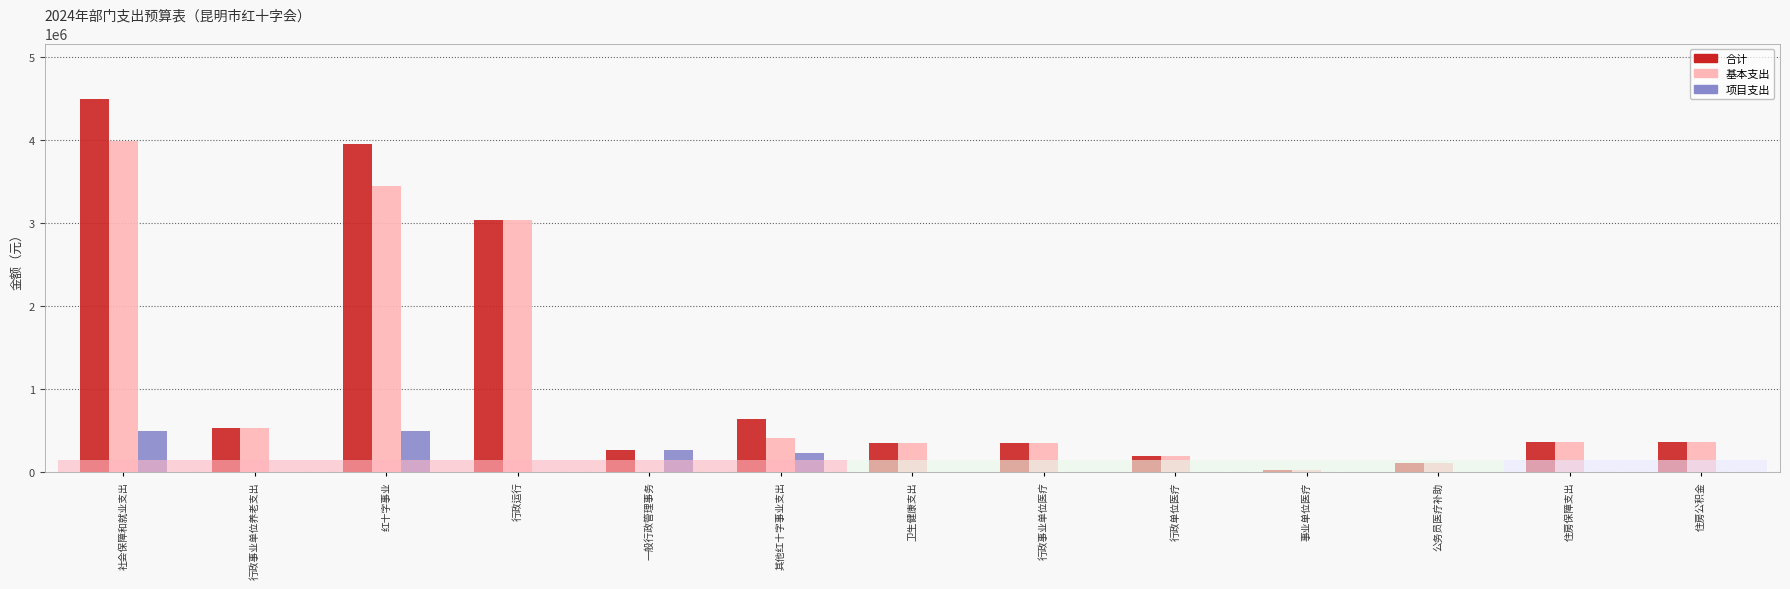

At which category is the sum across all series the highest?

社会保障和就业支出